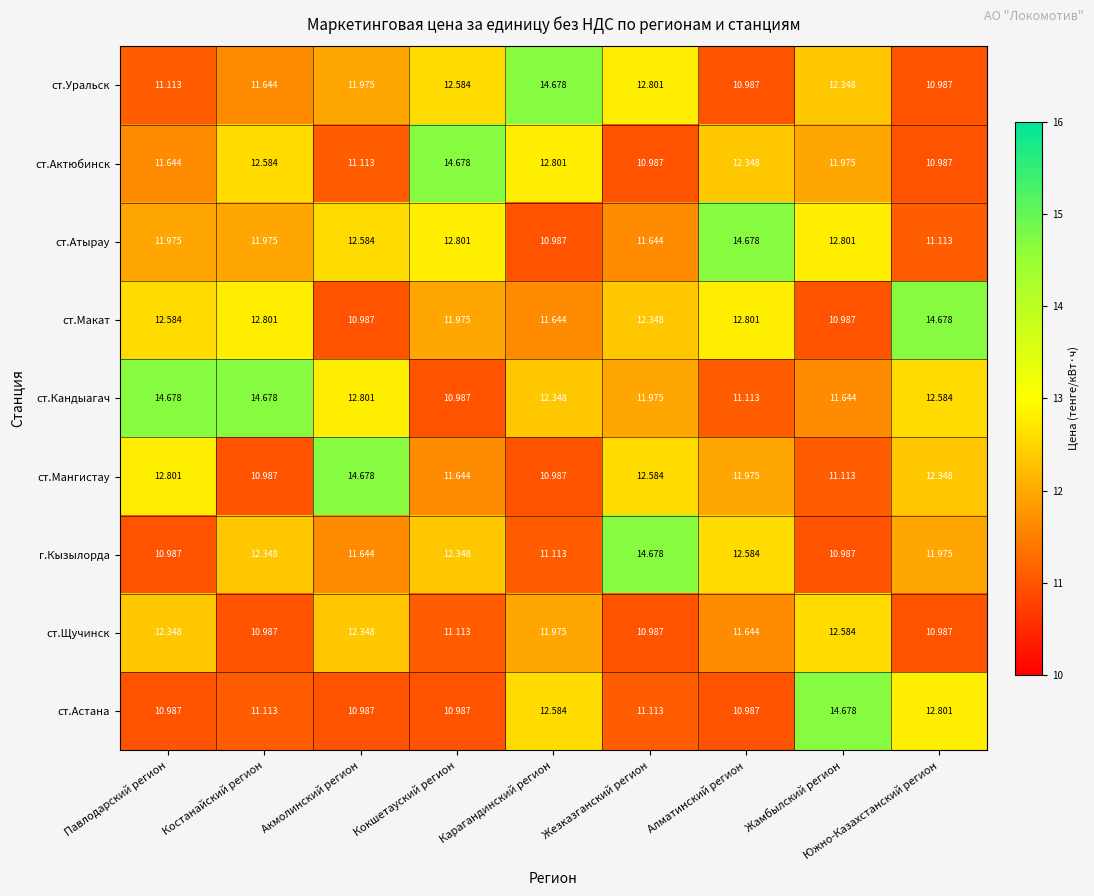

Where does the ст.Мангистау series first go above 11?

Павлодарский регион